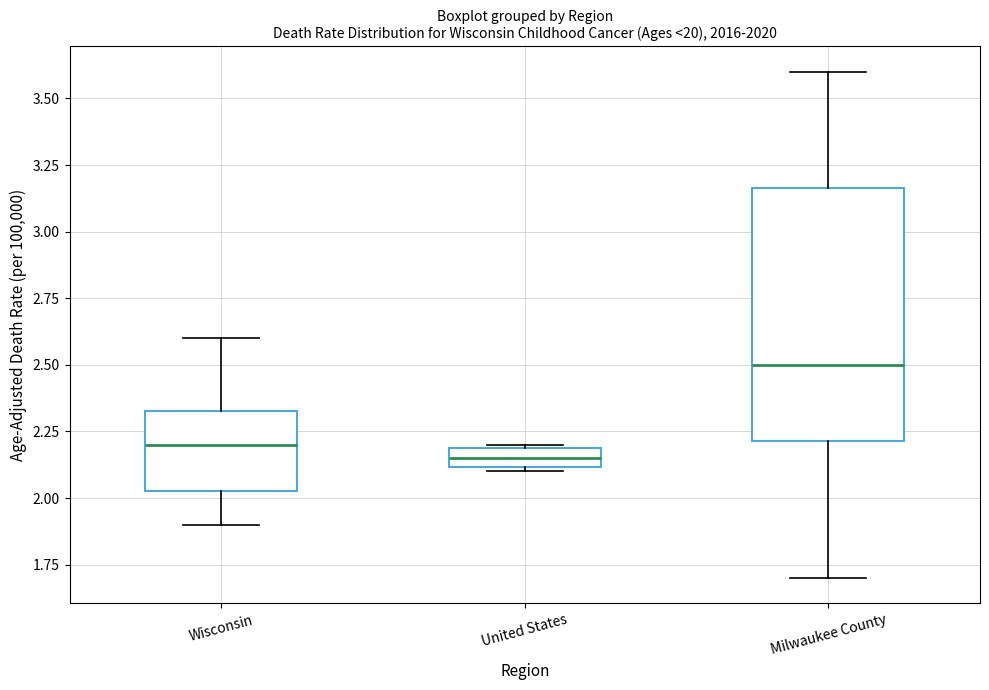

Which box is the tallest, from its lower edge to its upper edge?

Milwaukee County